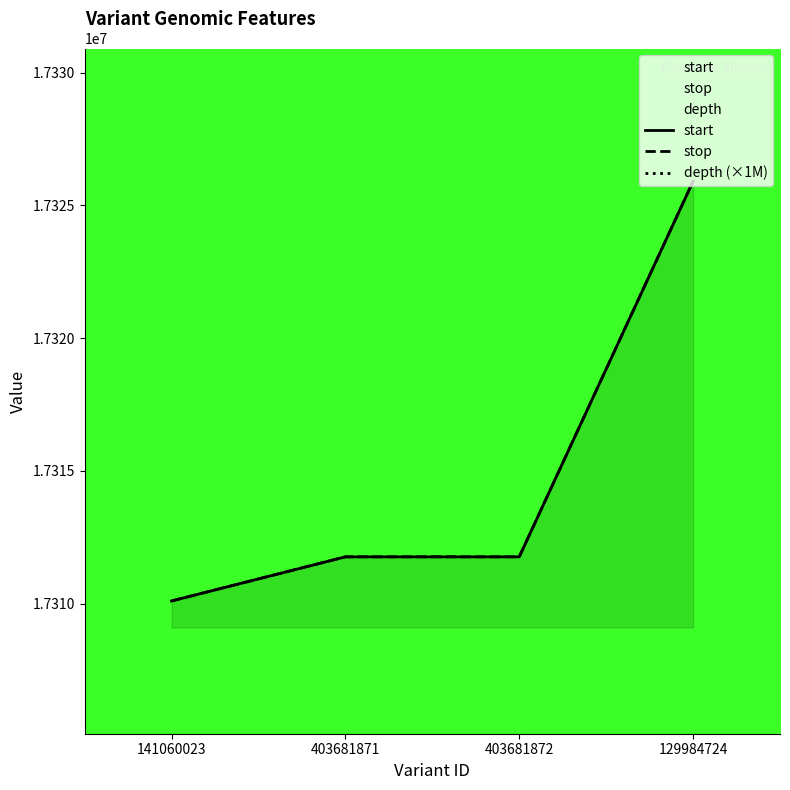

What is the sum of the start values at 129984724 and 403681871?

34637670